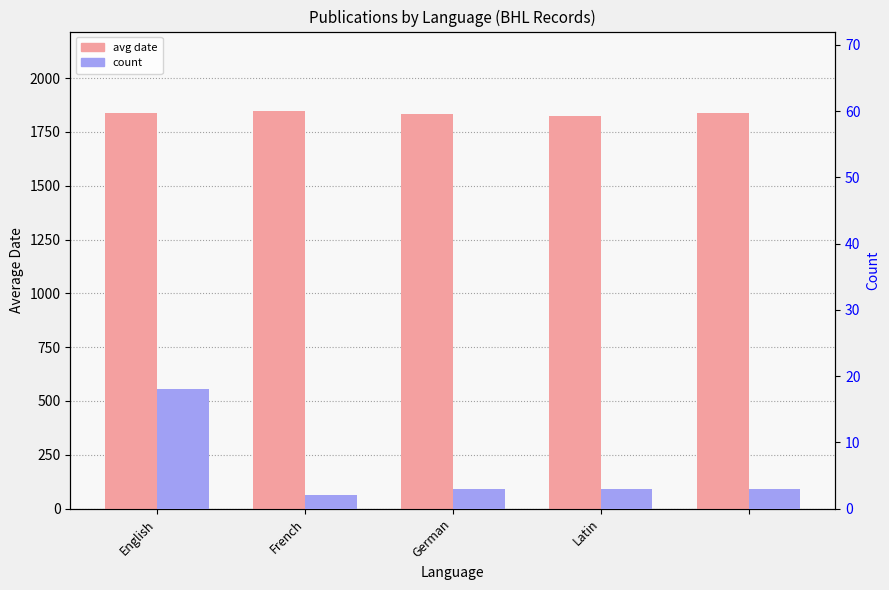

Is the value of avg date at Latin greater than the value of count at French?

Yes